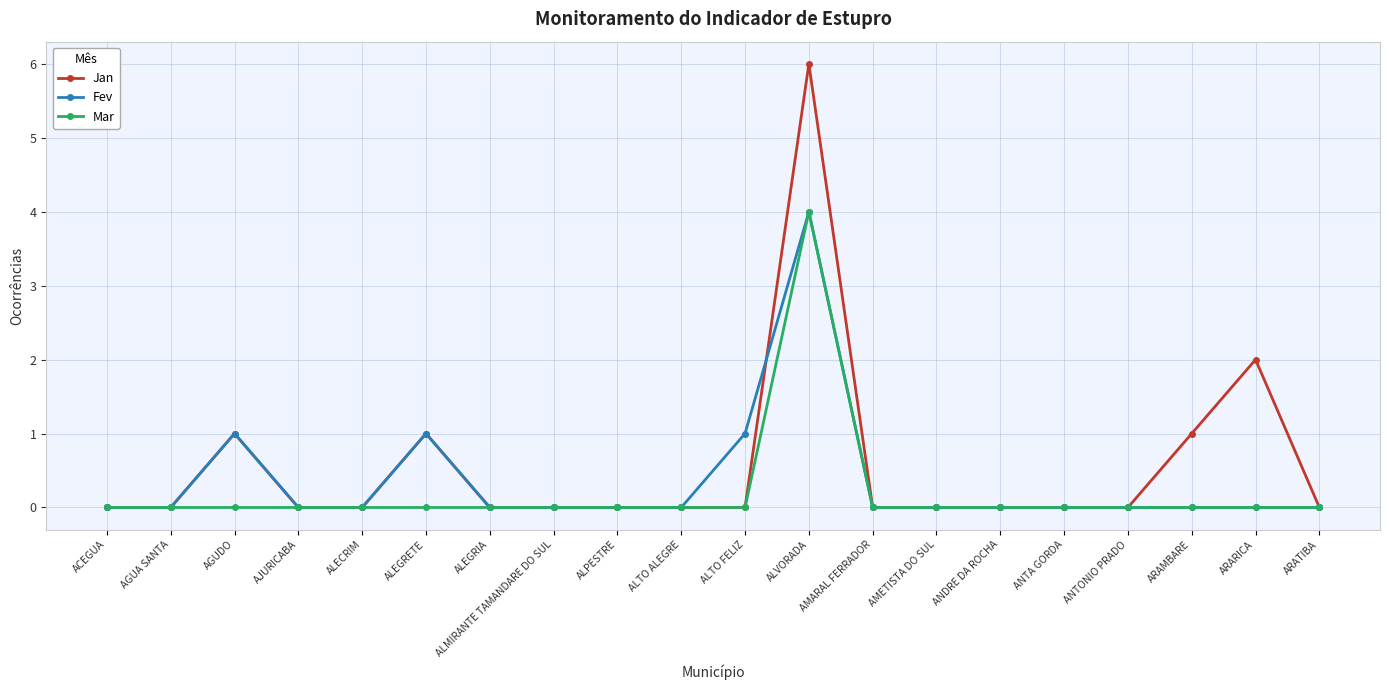

Does the chart have visible grid lines?

Yes